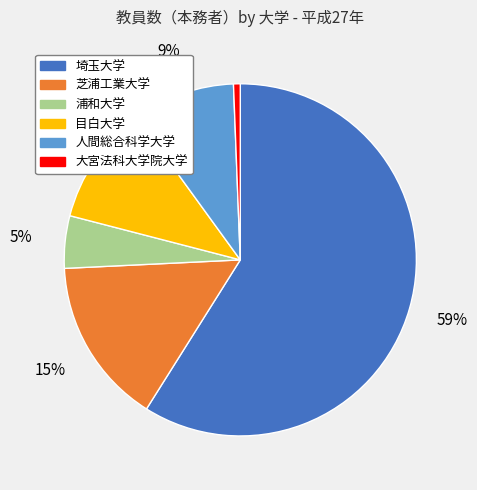

Count the number of slices in the pie.

6